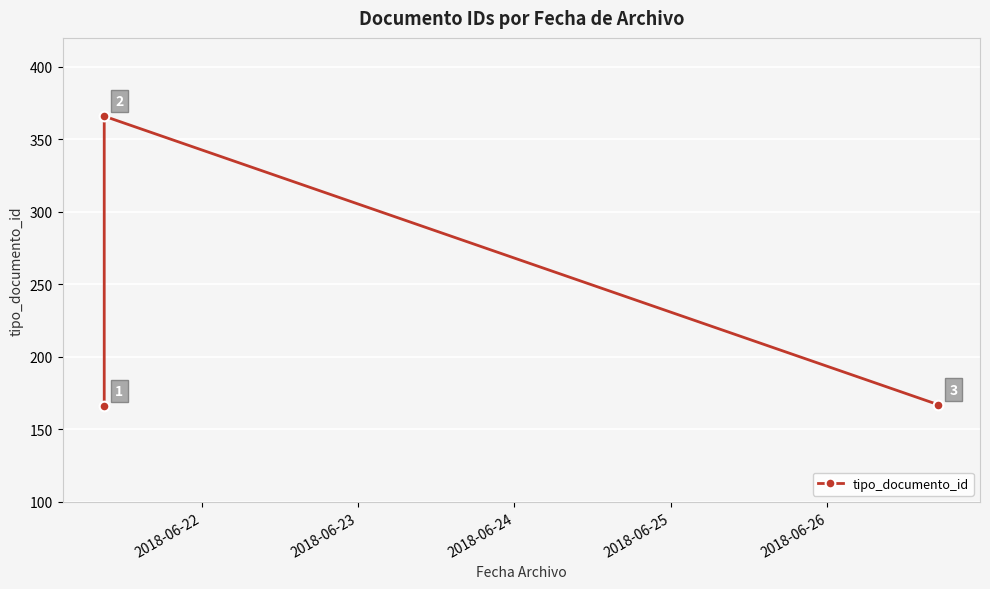

What is the greatest value displayed?

366